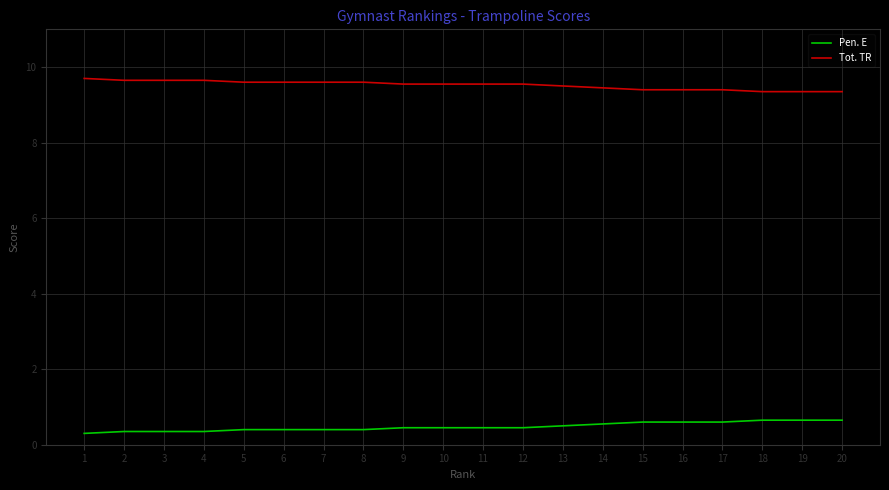

Rank the series by their average value, from lowest to highest.

Pen. E, Tot. TR